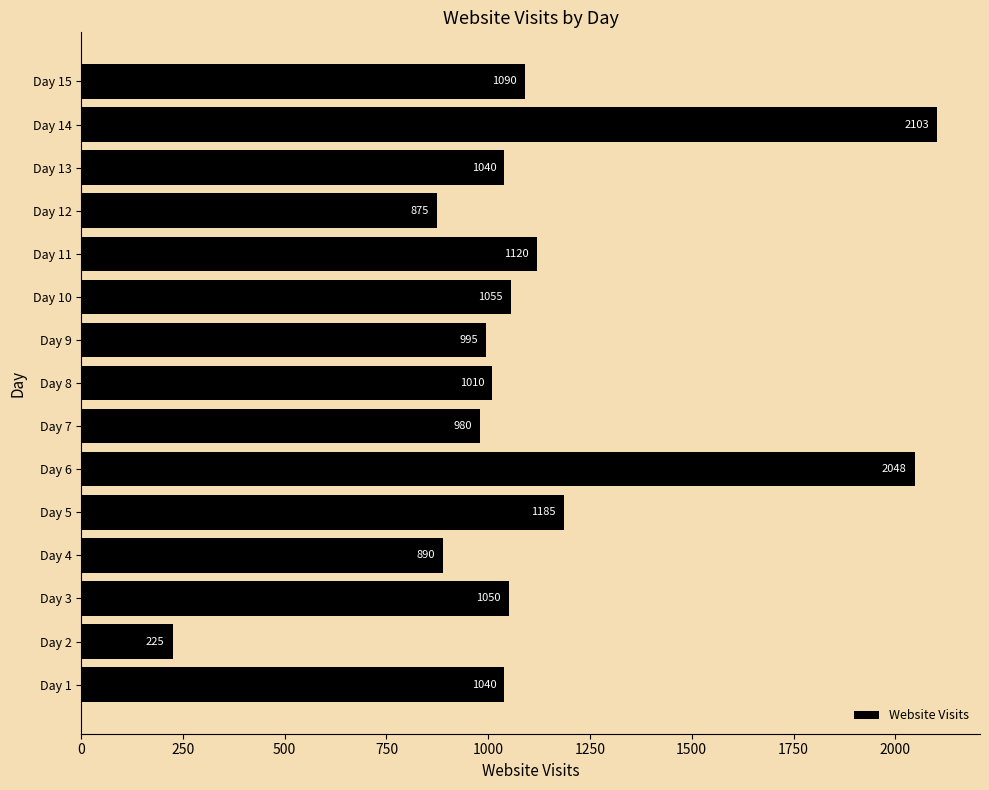

The value at Day 15 is 1090. True or false?

True